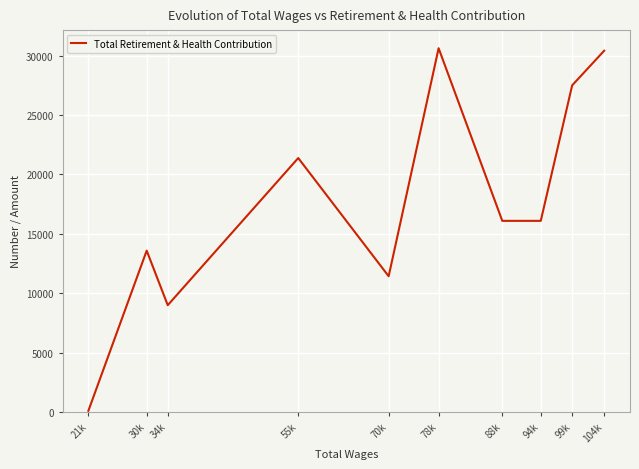

At which category does the data reach its first local peak?

30k